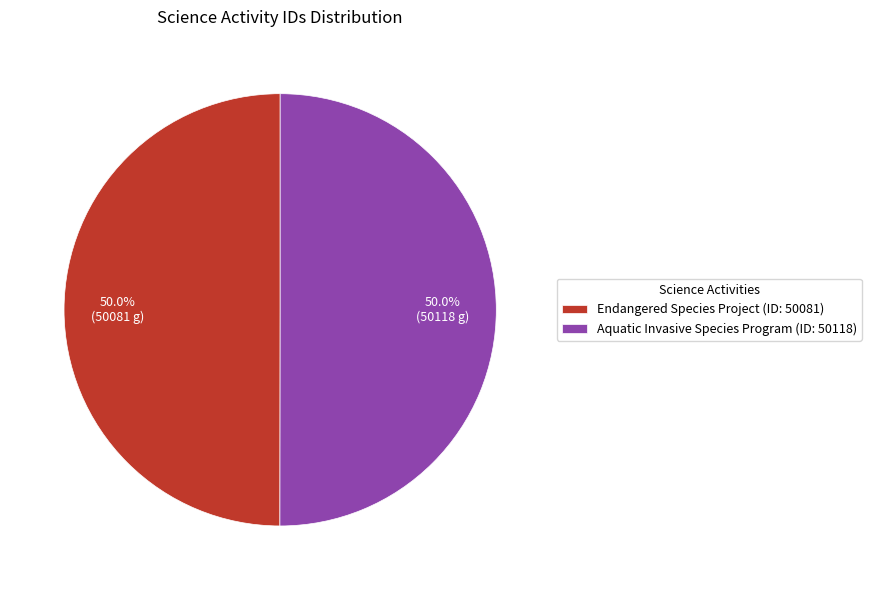

Is the sum of Endangered Species Project (ID: 50081) and Aquatic Invasive Species Program (ID: 50118) greater than half?

Yes